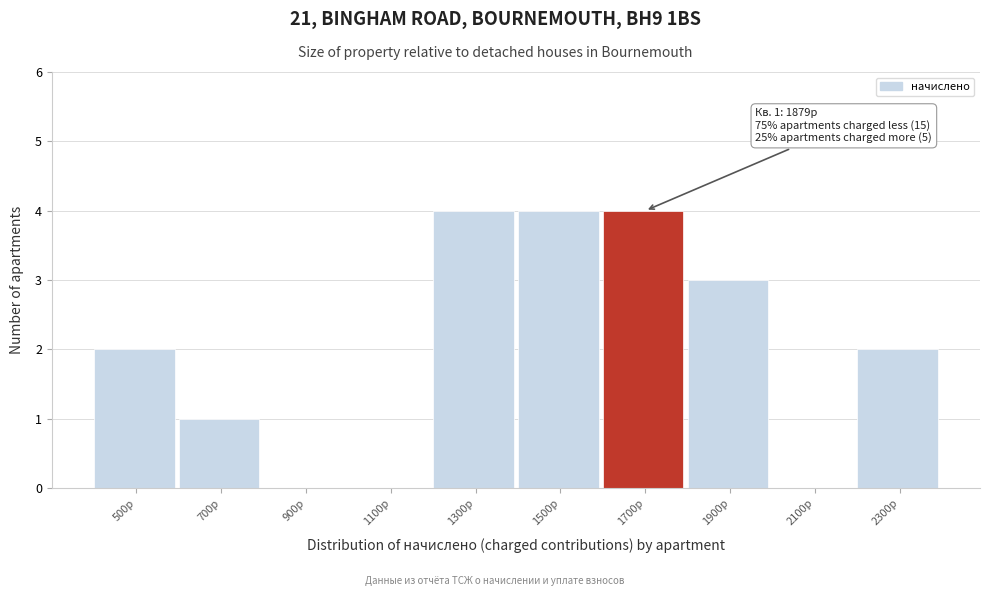

Reading left to right, extract all data points from this chart.

500р=2	700р=1	900р=0	1100р=0	1300р=4	1500р=4	1700р=4	1900р=3	2100р=0	2300р=2